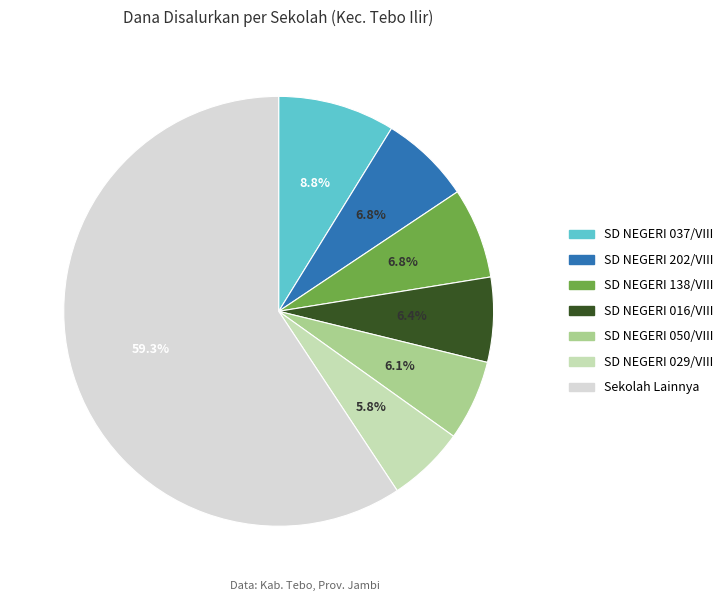

Does any single category account for the majority?

Yes